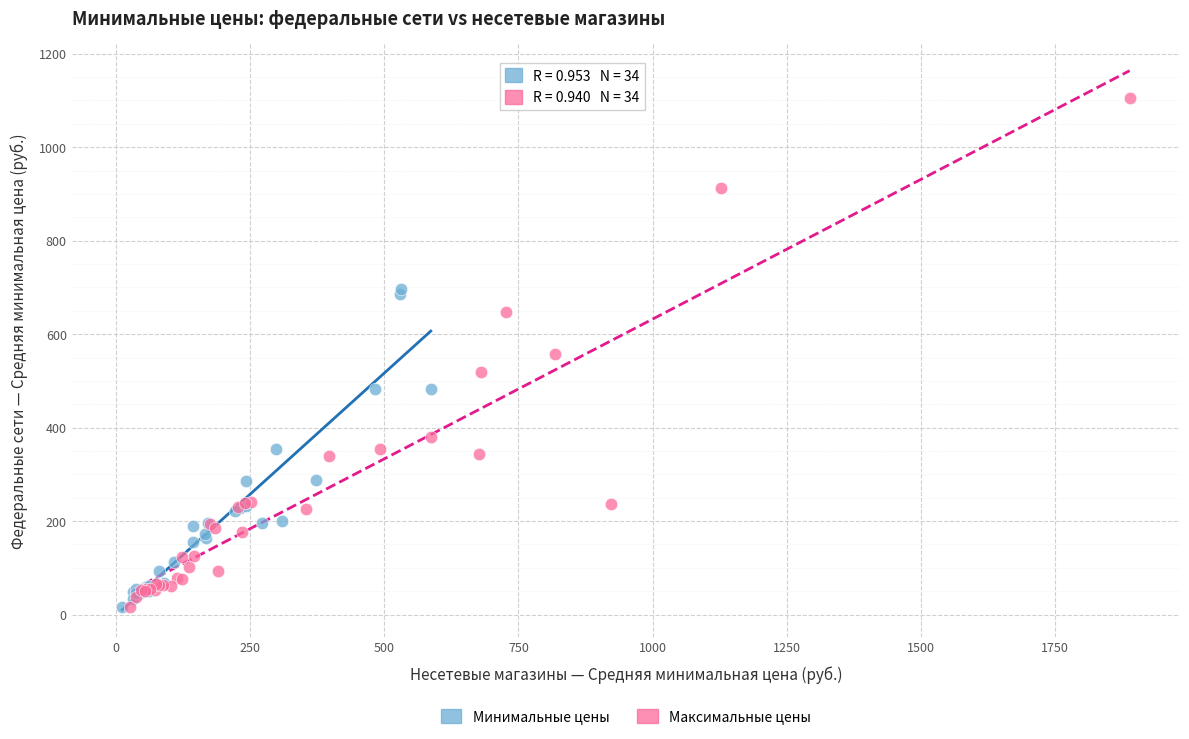

Which series contains the highest Y value?

Максимальные цены